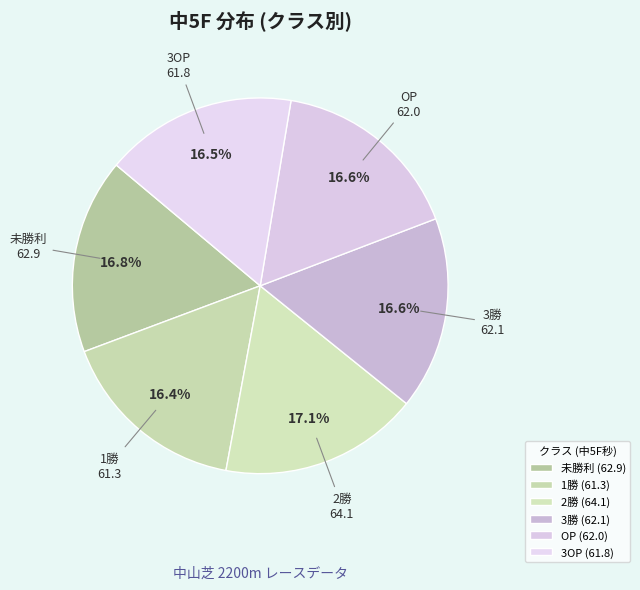

How many slices are in this pie chart?

6